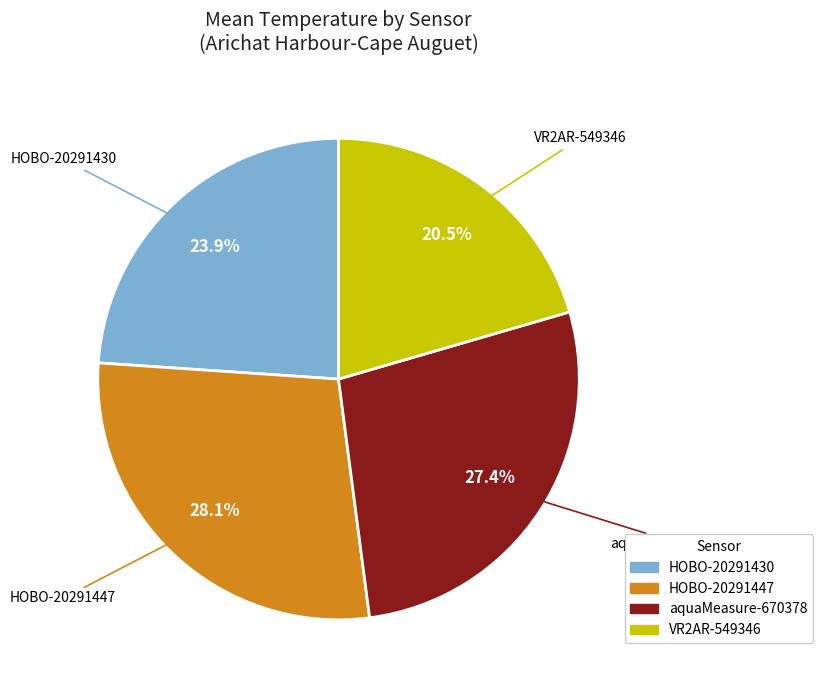

Does HOBO-20291430 represent more than half of the total?

No